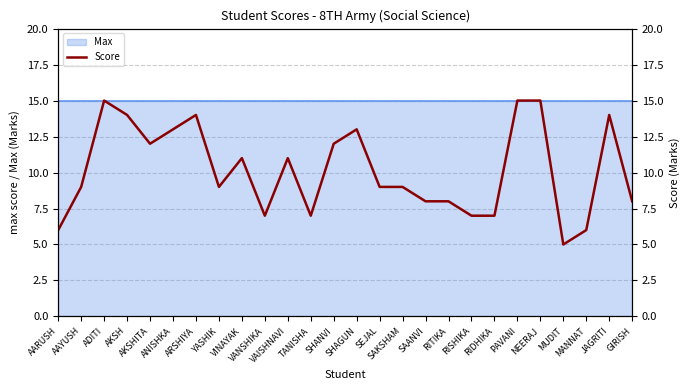

How many values are between 7 and 13?

17